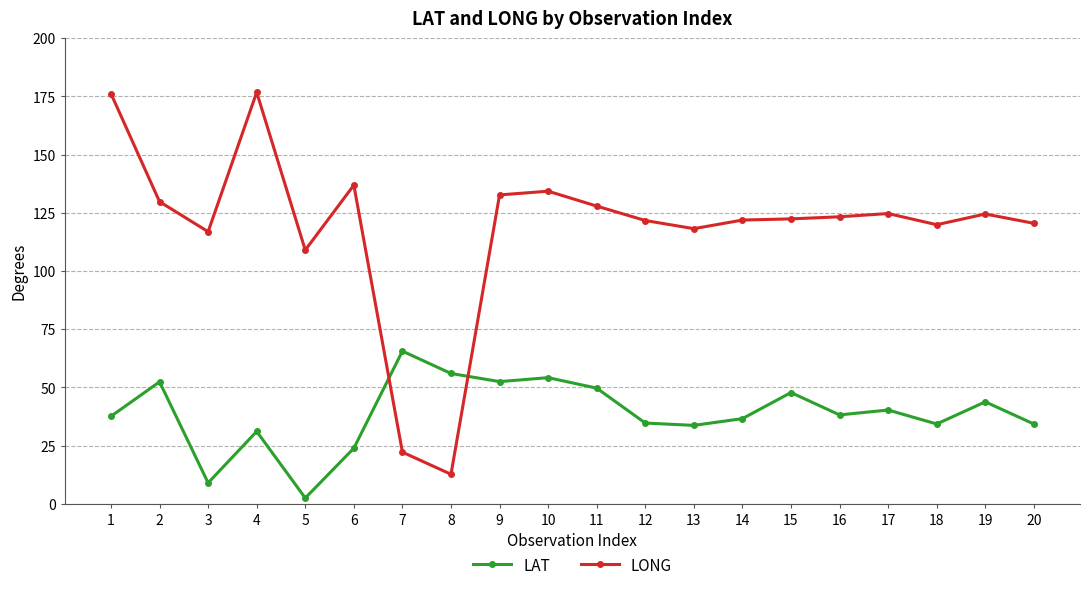

Is the value of LONG at 3 greater than the value of LAT at 4?

Yes